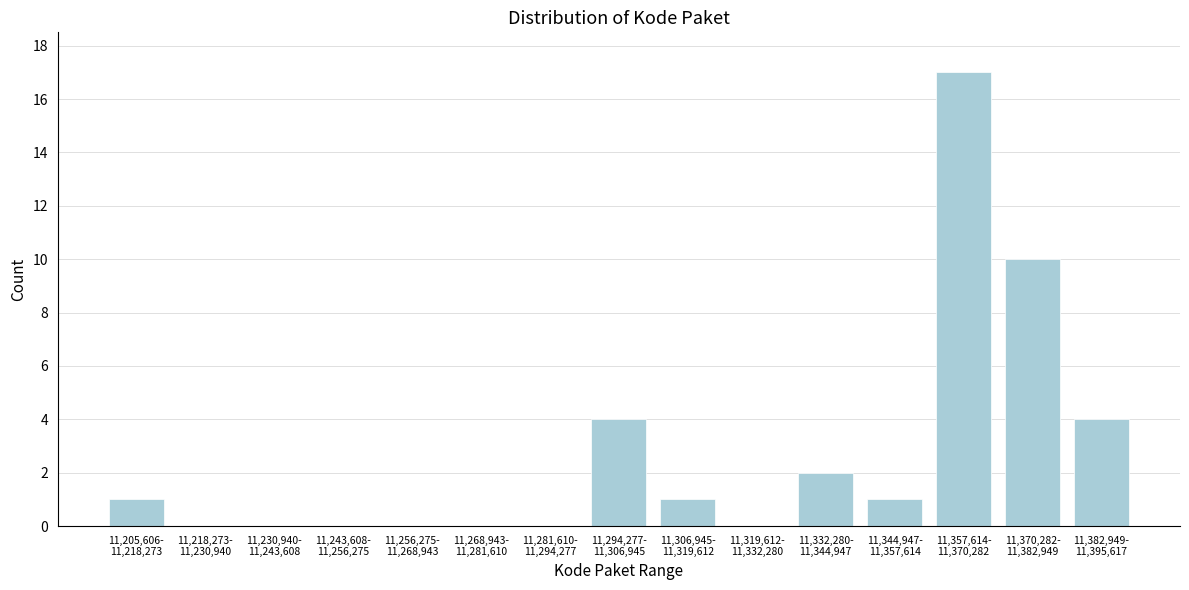

What is the greatest value displayed?

17